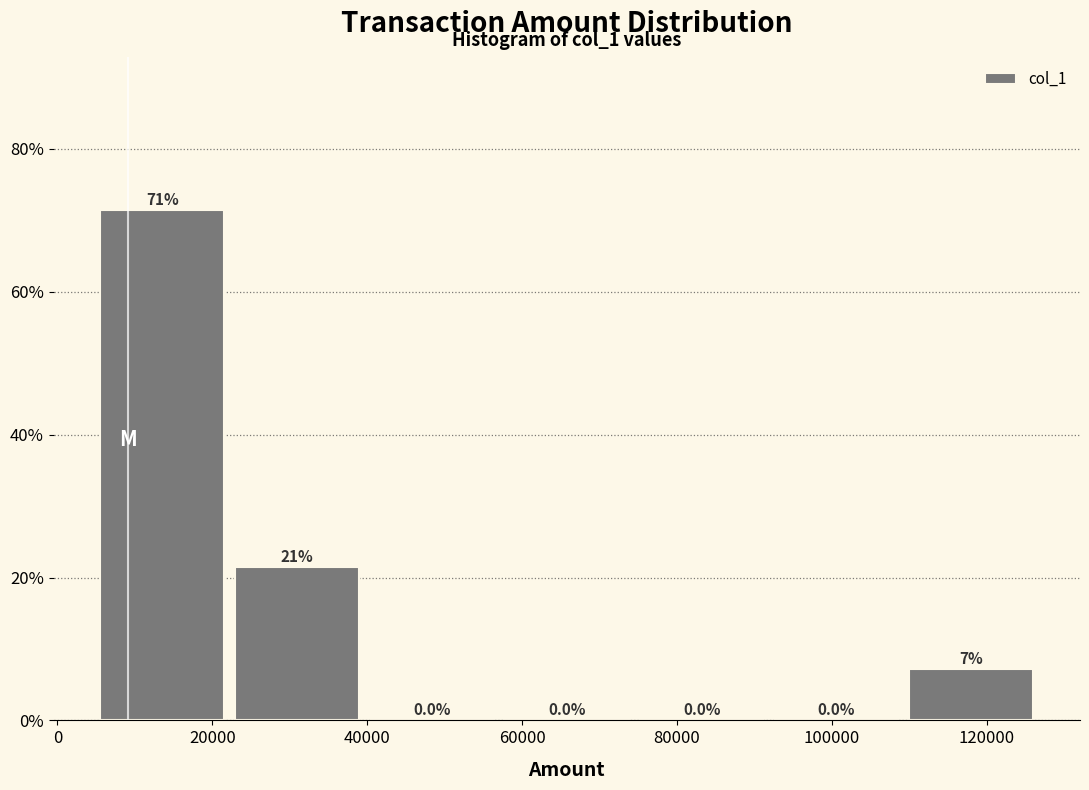

Over which range of the x-axis is the bar tallest?

4000 to 22000